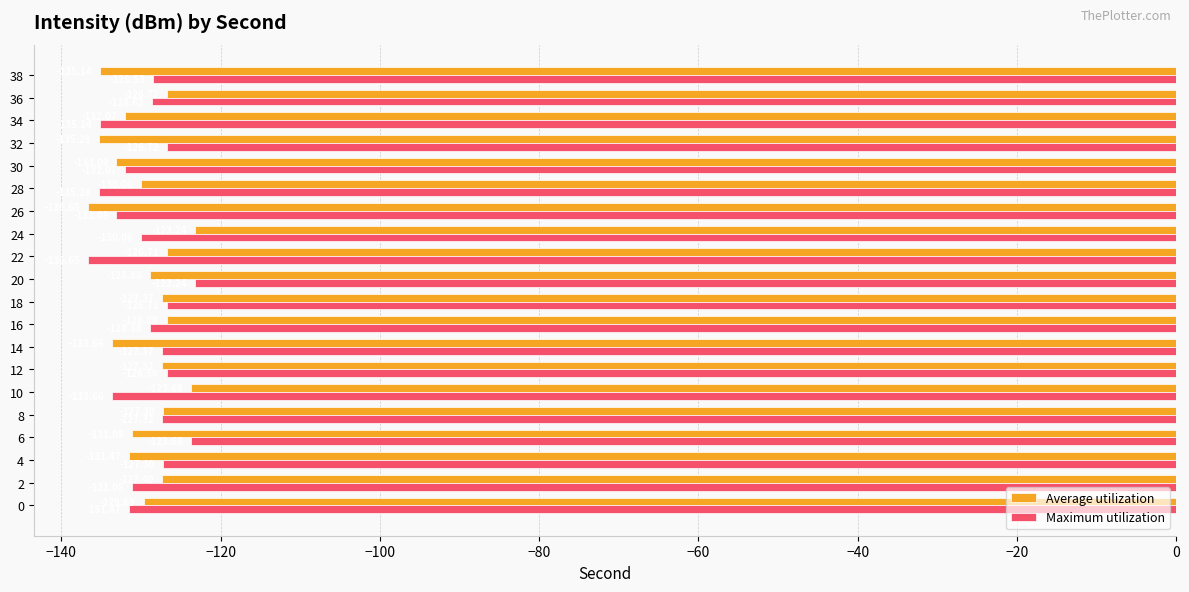

Rank the categories by Average utilization value from lowest to highest.

26, 32, 38, 14, 30, 34, 4, 6, 28, 0, 20, 2, 18, 12, 8, 16, 36, 22, 10, 24